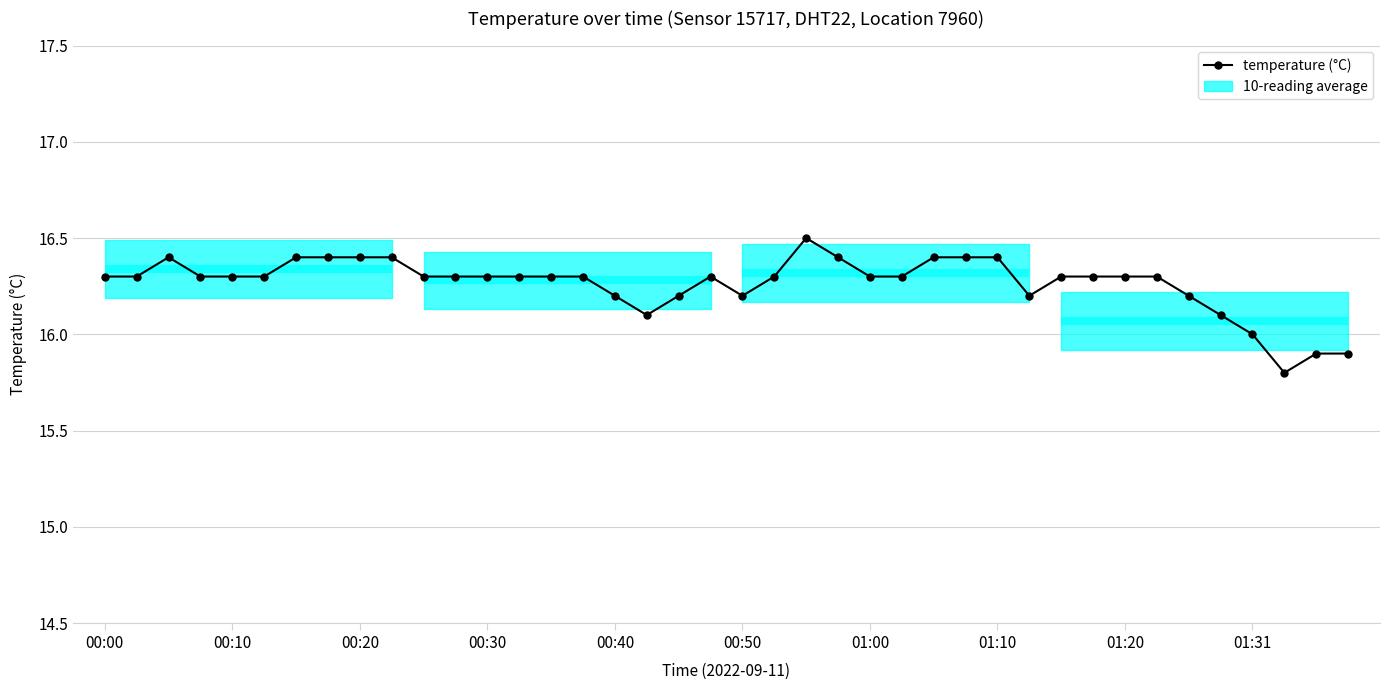

At which category does the data reach its first local valley?

17